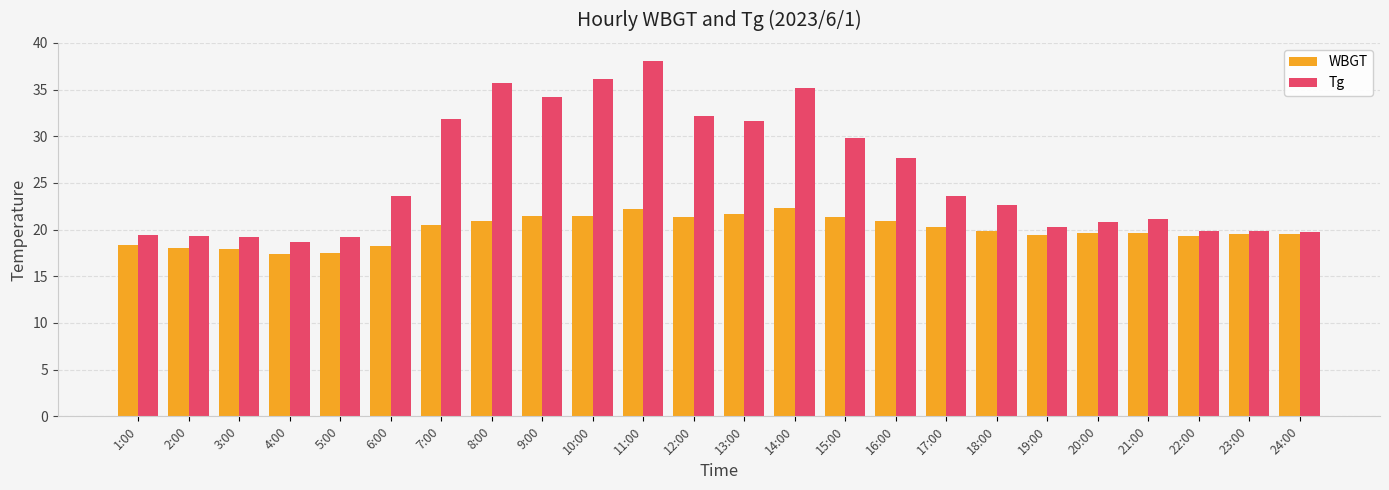

How many categories are shown in the chart?

24